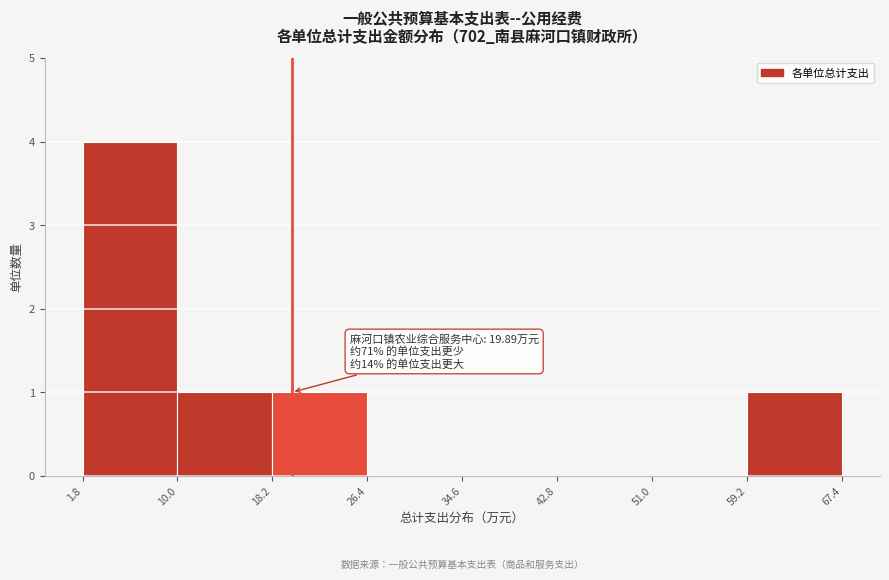

Which range on the x-axis has the tallest bar?

1.8 to 10.0